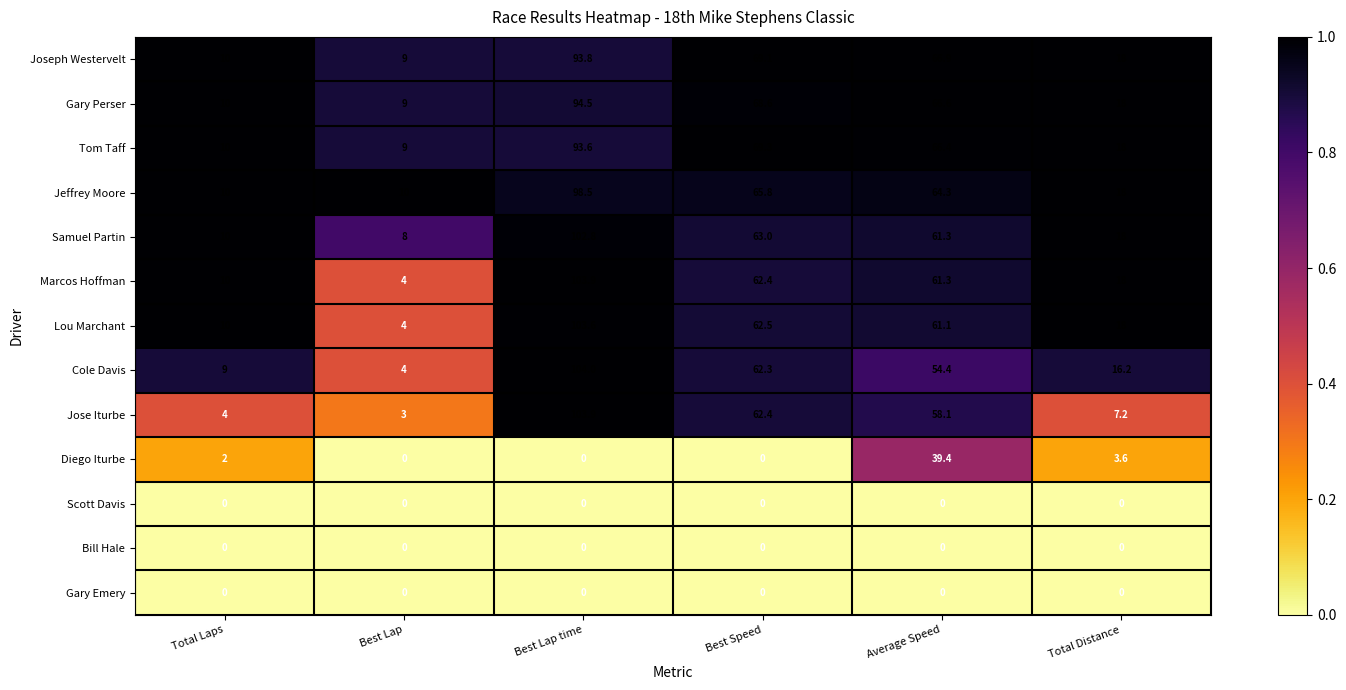

Where does the Marcos Hoffman series first go above 61?

Best Lap time